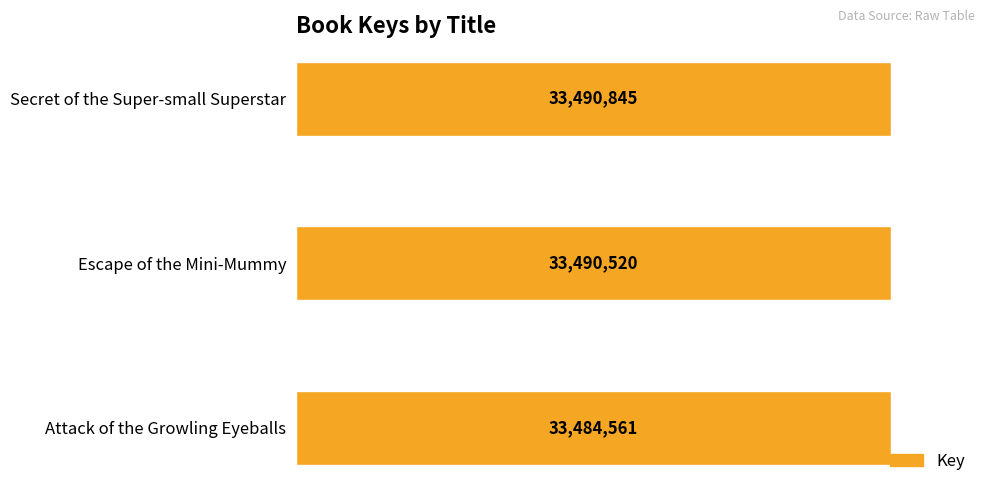

Rank the categories by value from highest to lowest.

Secret of the Super-small Superstar, Escape of the Mini-Mummy, Attack of the Growling Eyeballs